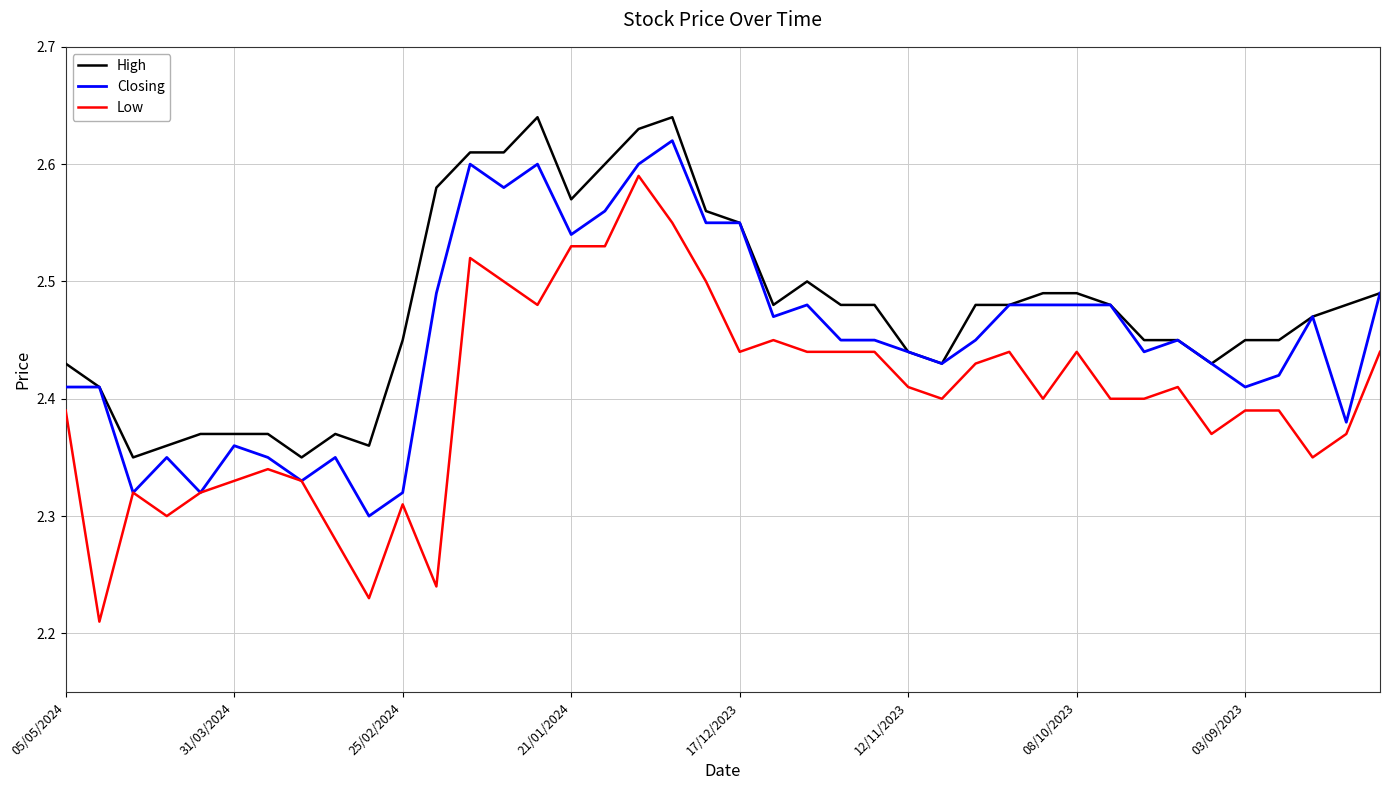

True or false: High and Low intersect in this chart.

False